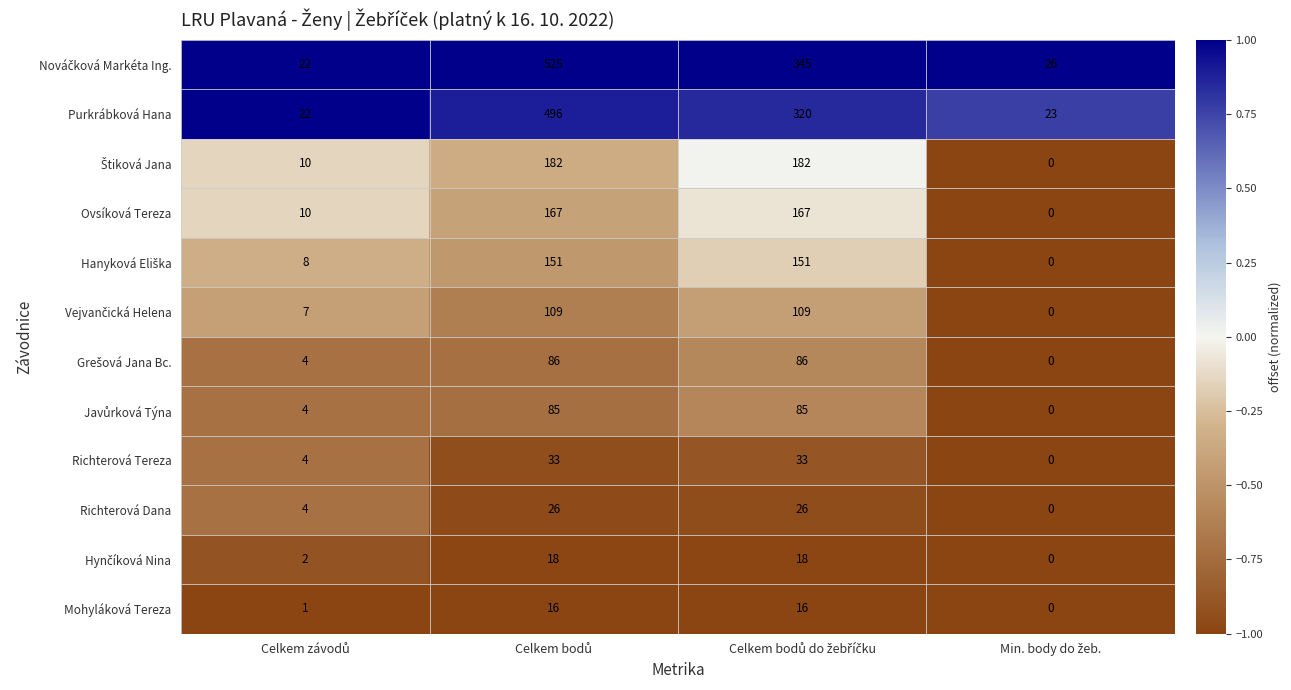

What is the lowest value of the Purkrábková Hana series?

22